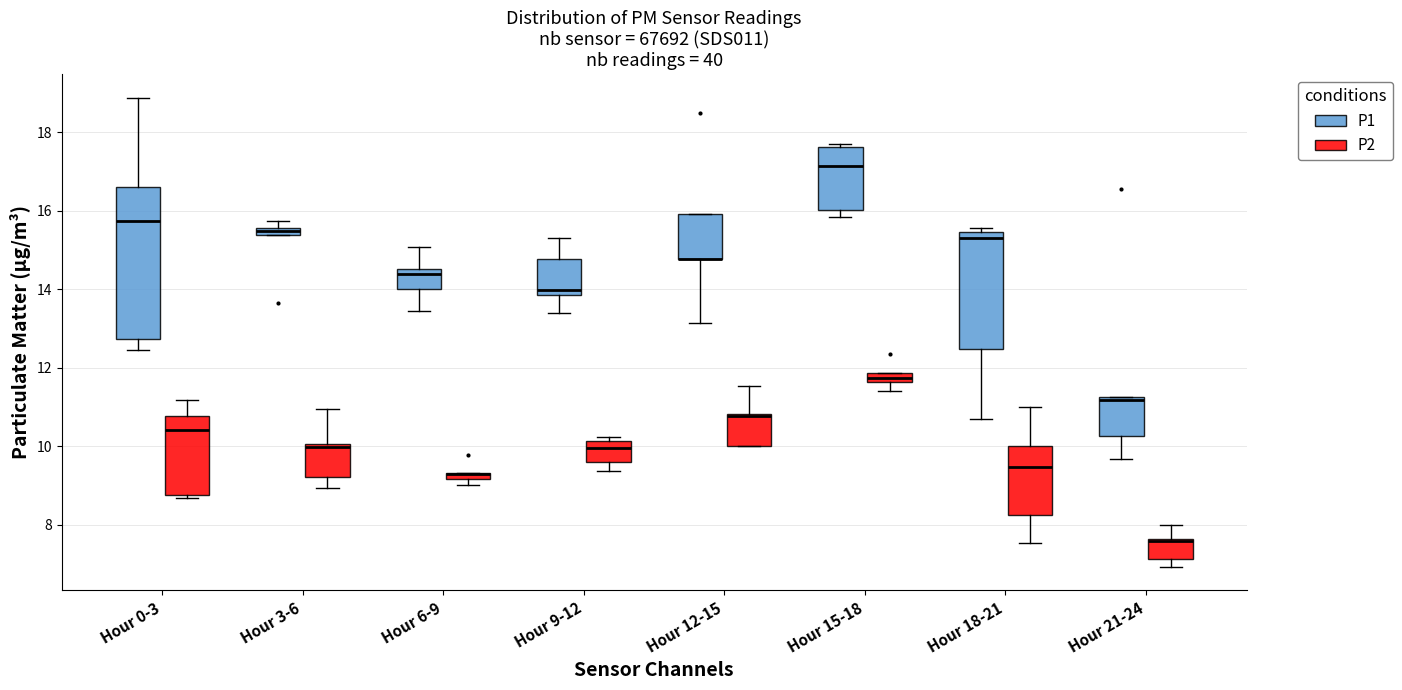

Which box is the tallest, from its lower edge to its upper edge?

Hour 0-3 (P1)